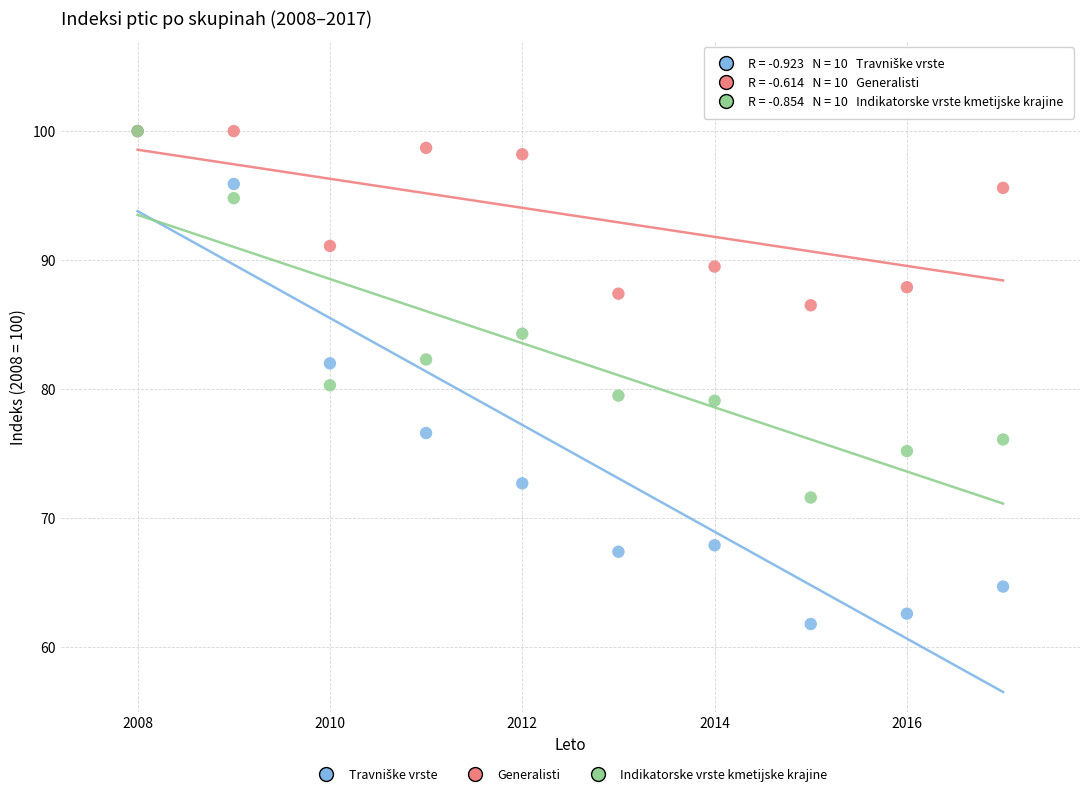

In the Indikatorske vrste kmetijske krajine series, what Y value is closest to 85?

84.3